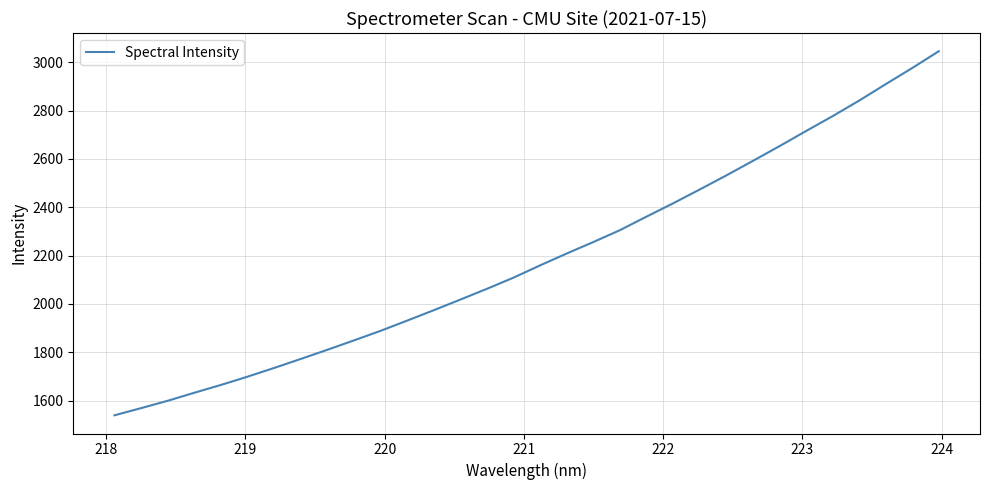

What is the greatest value displayed?

3046.1